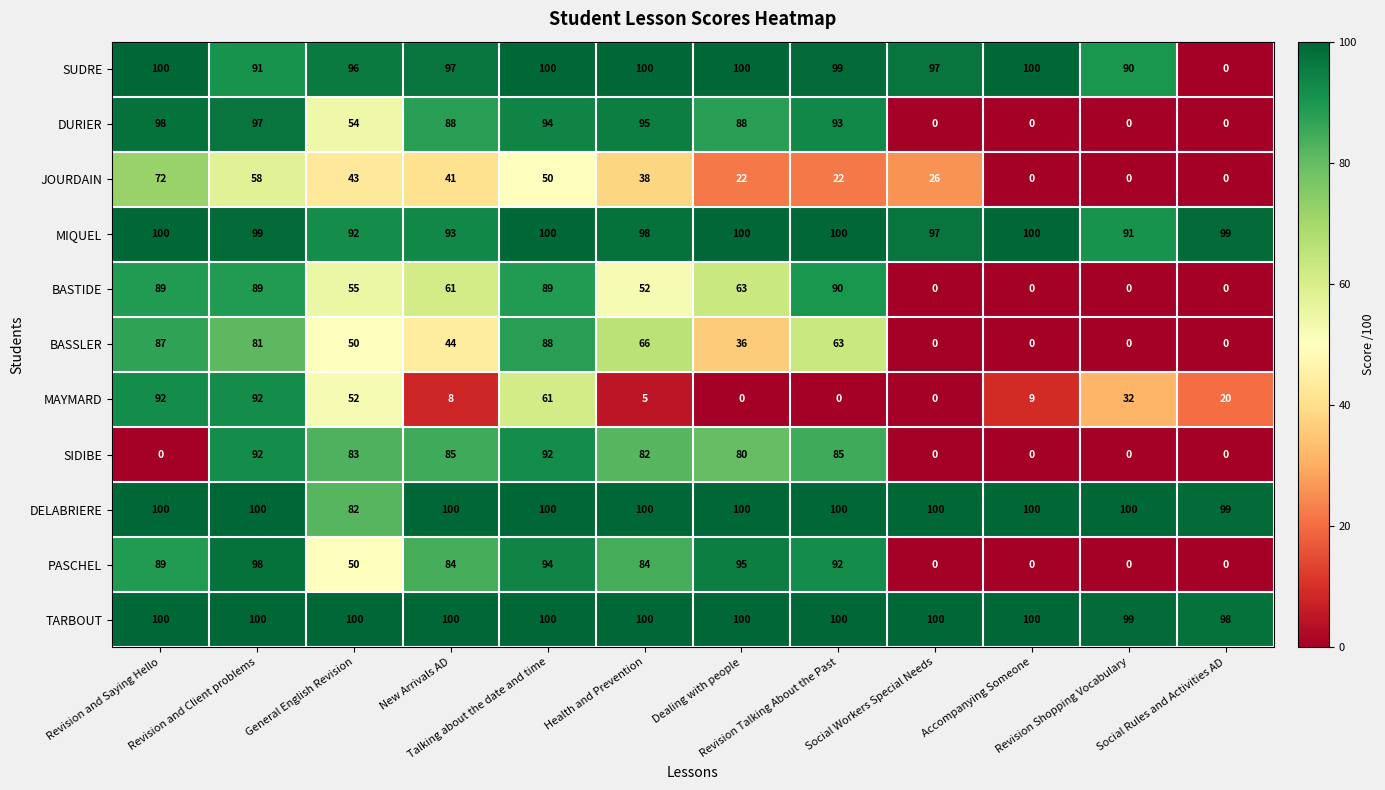

What is the total value across all series at Accompanying Someone?

409